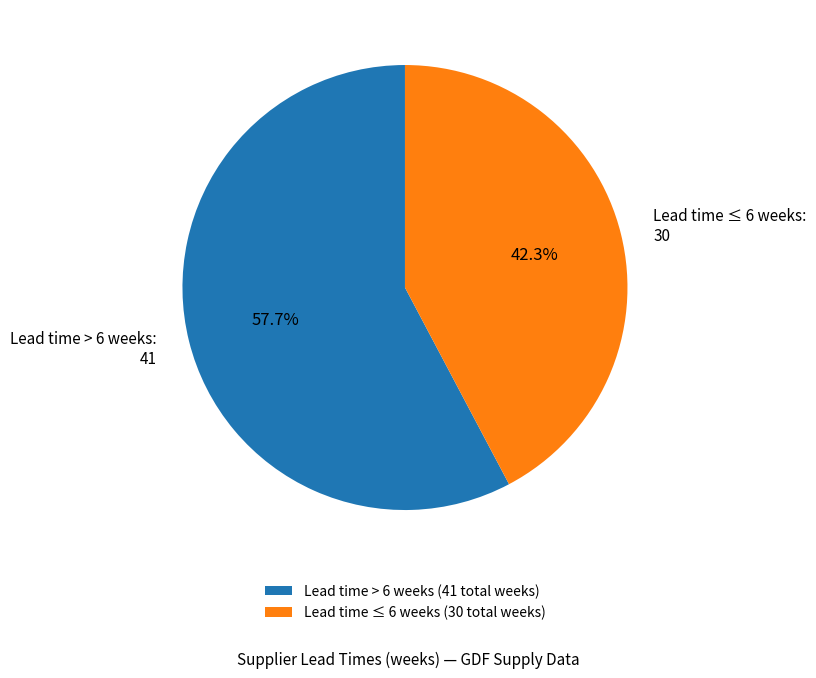

Do Lead time > 6 weeks: 41 and Lead time ≤ 6 weeks: 30 together represent more than half of the pie?

Yes